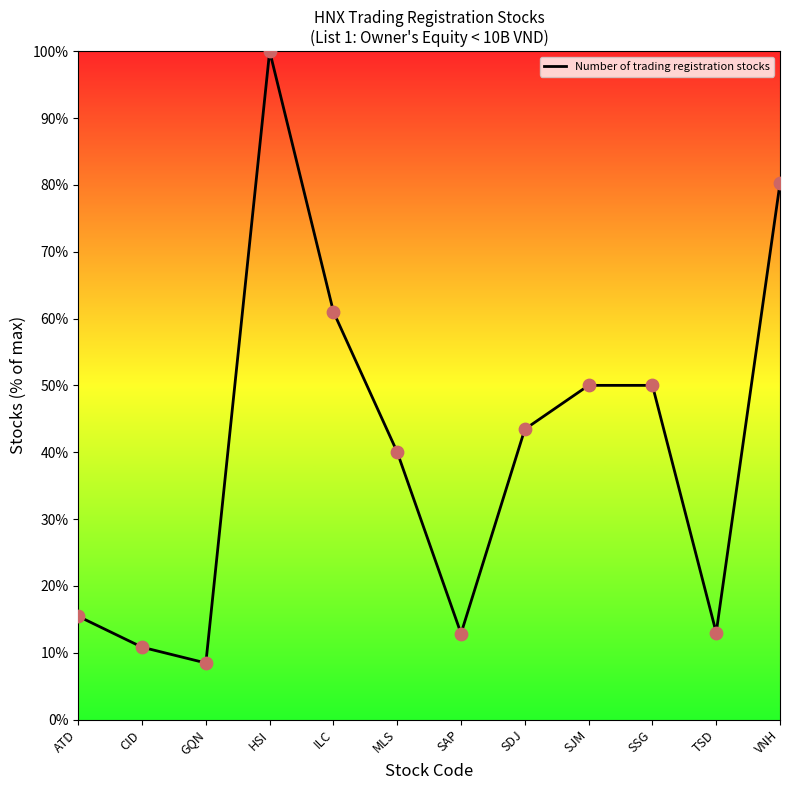

What is the ratio of the value at HSI to the value at ILC?

1.6